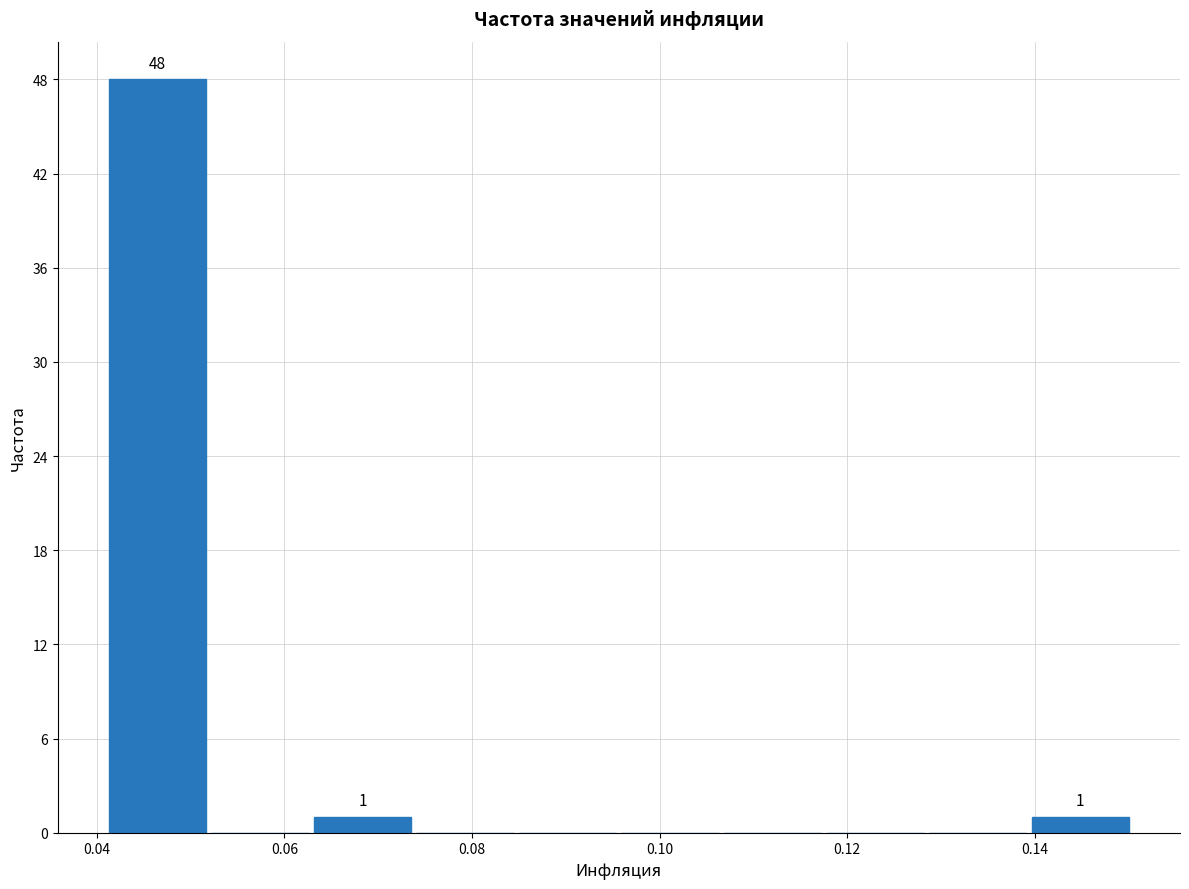

Which range on the x-axis has the tallest bar?

0.042 to 0.052